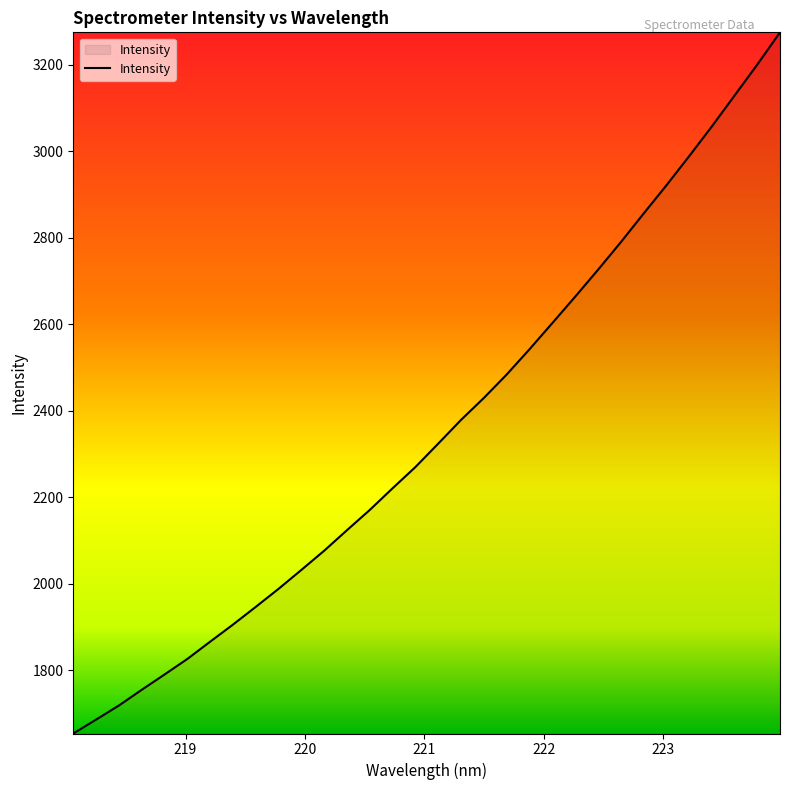

What is the minimum value shown in the chart?

1653.4